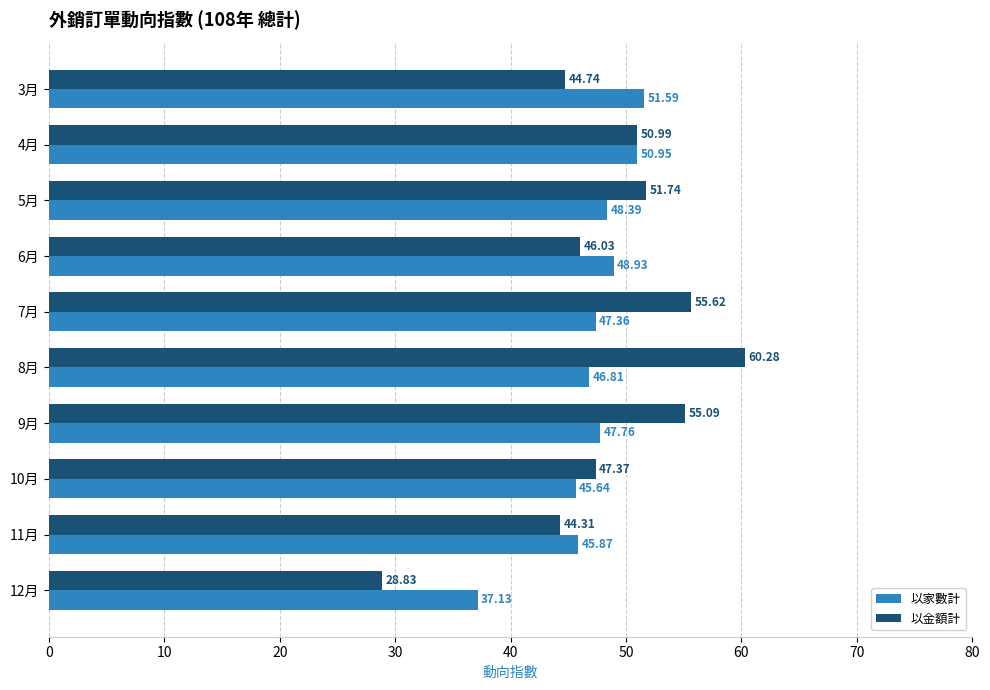

What is the average value of the 以家數計 series?

47.0